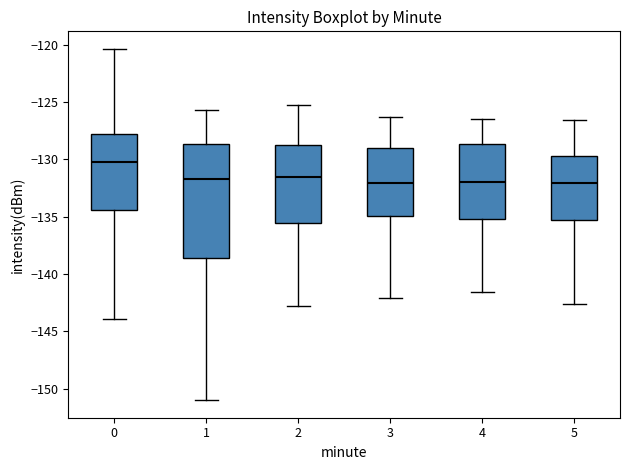

Where does the lower whisker of the box at x = 0 end on the y-axis? The values are not printed on the chart, so give them approximately, as read against the axis.

-144.0